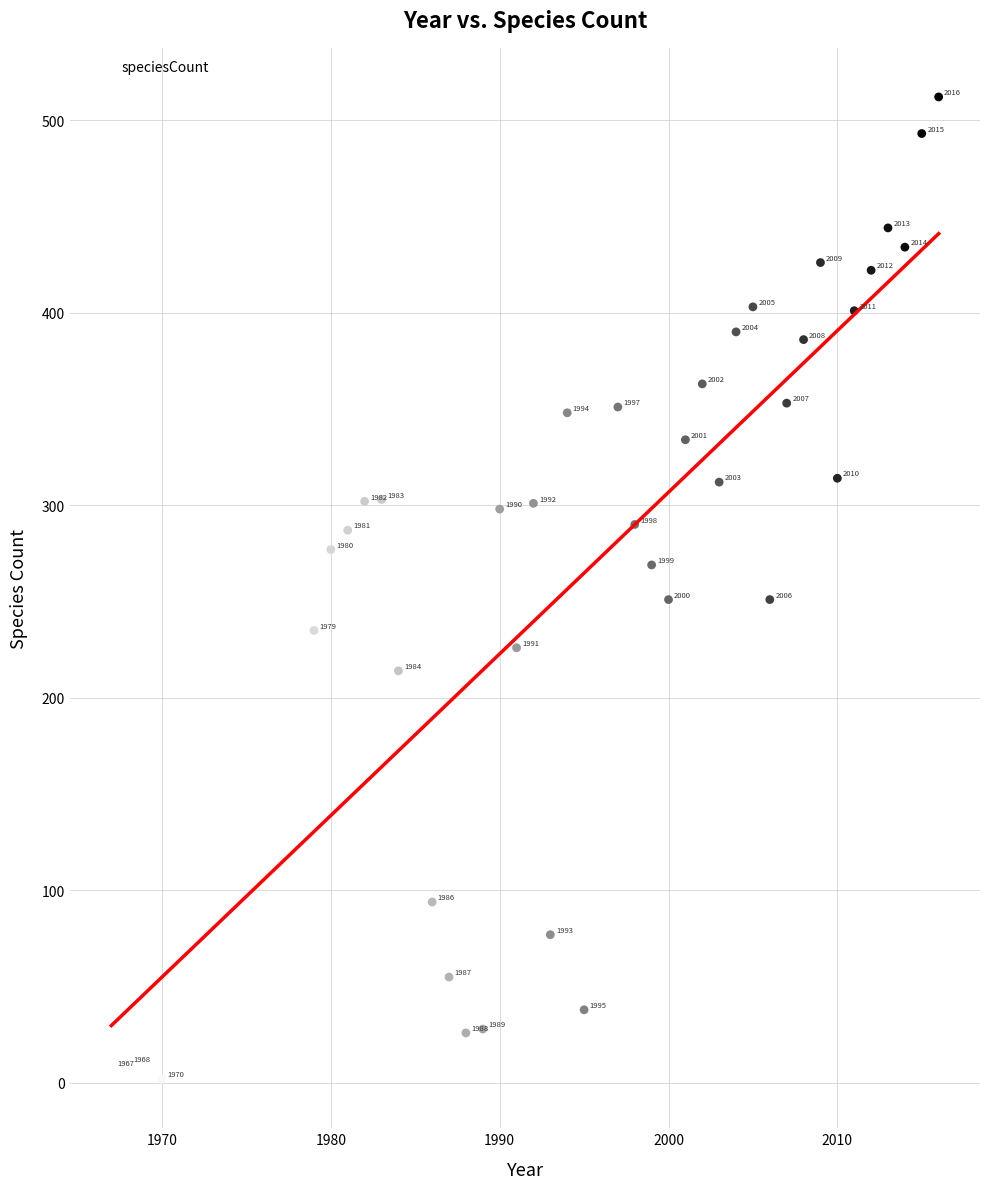

What Y value in the scatter plot is closest to 257?

251